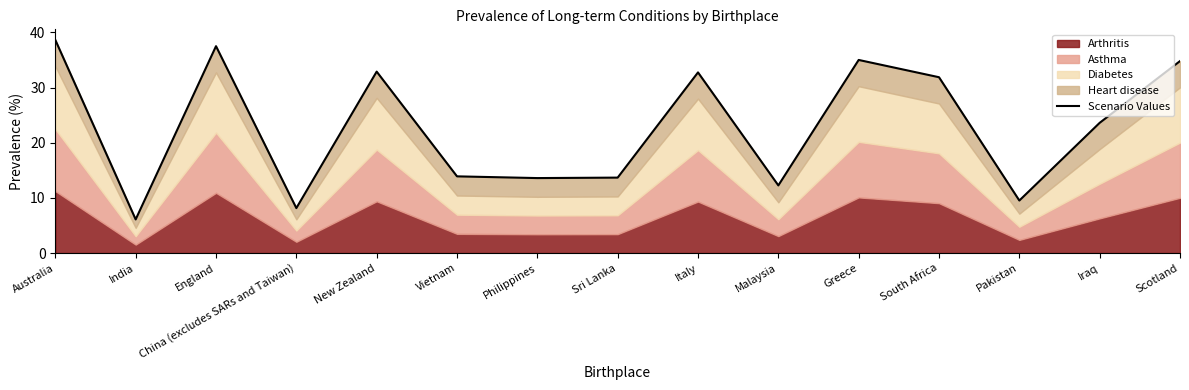

What is the label of the 6th point from the left?

Vietnam